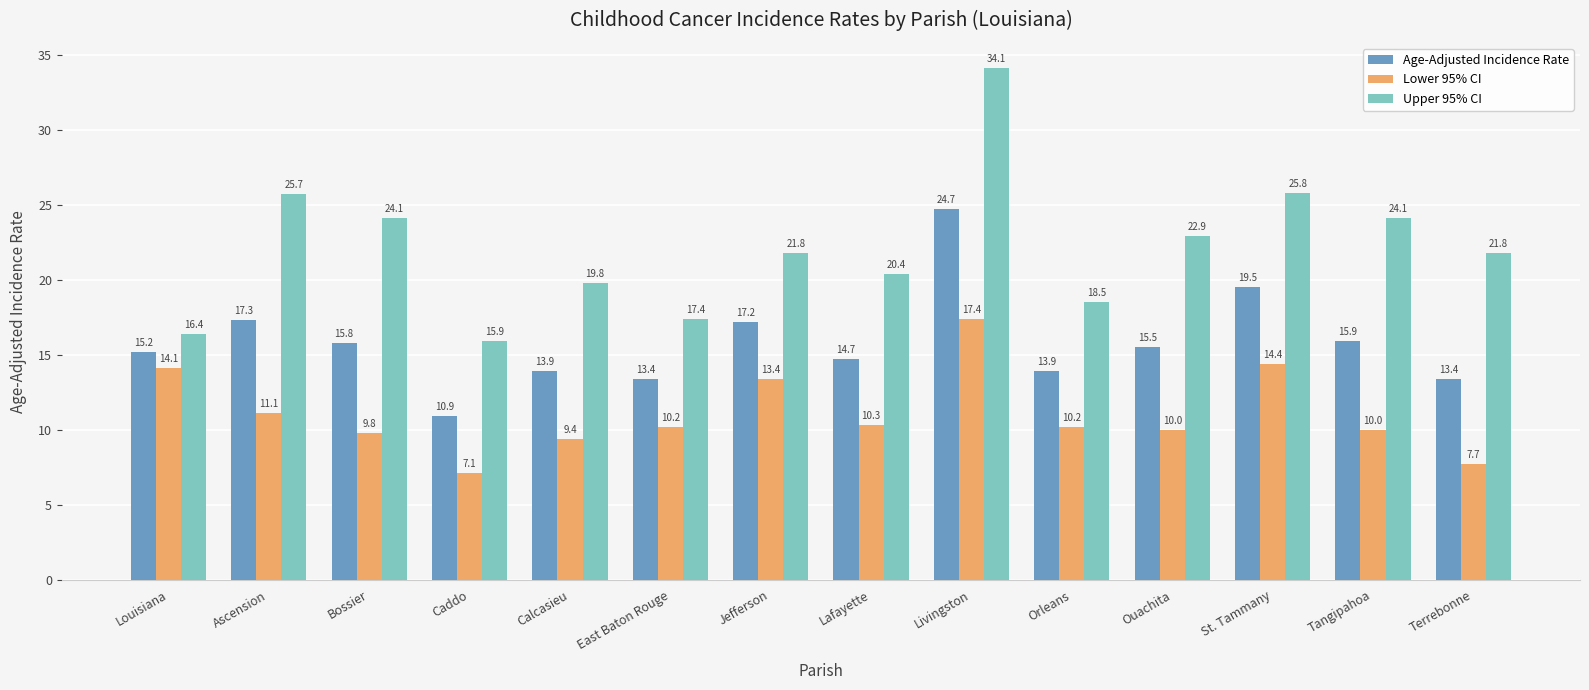

Where does the Lower 95% CI series first go above 10?

Louisiana